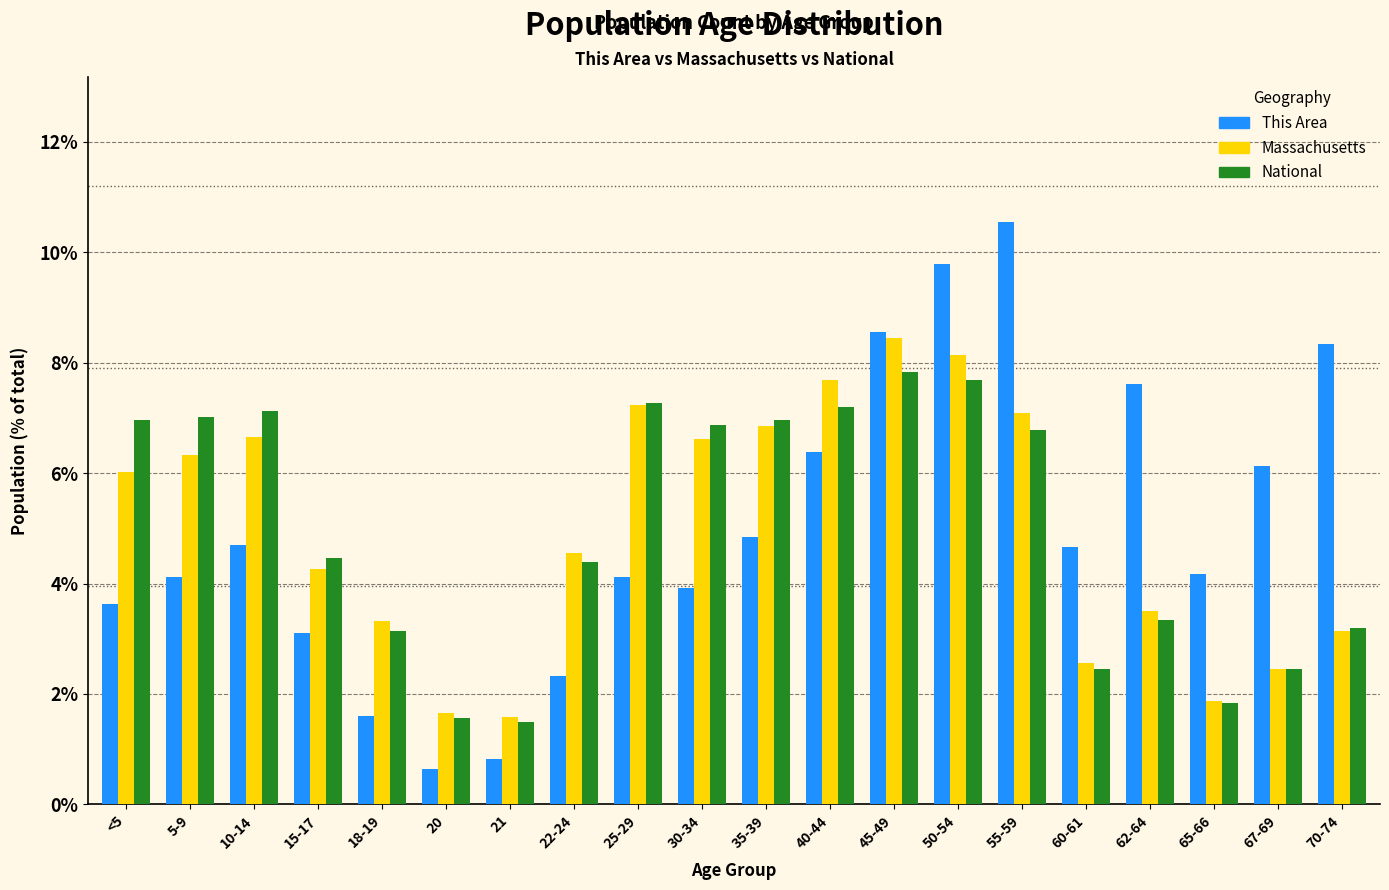

Rank the series by their maximum value, from highest to lowest.

This Area, Massachusetts, National